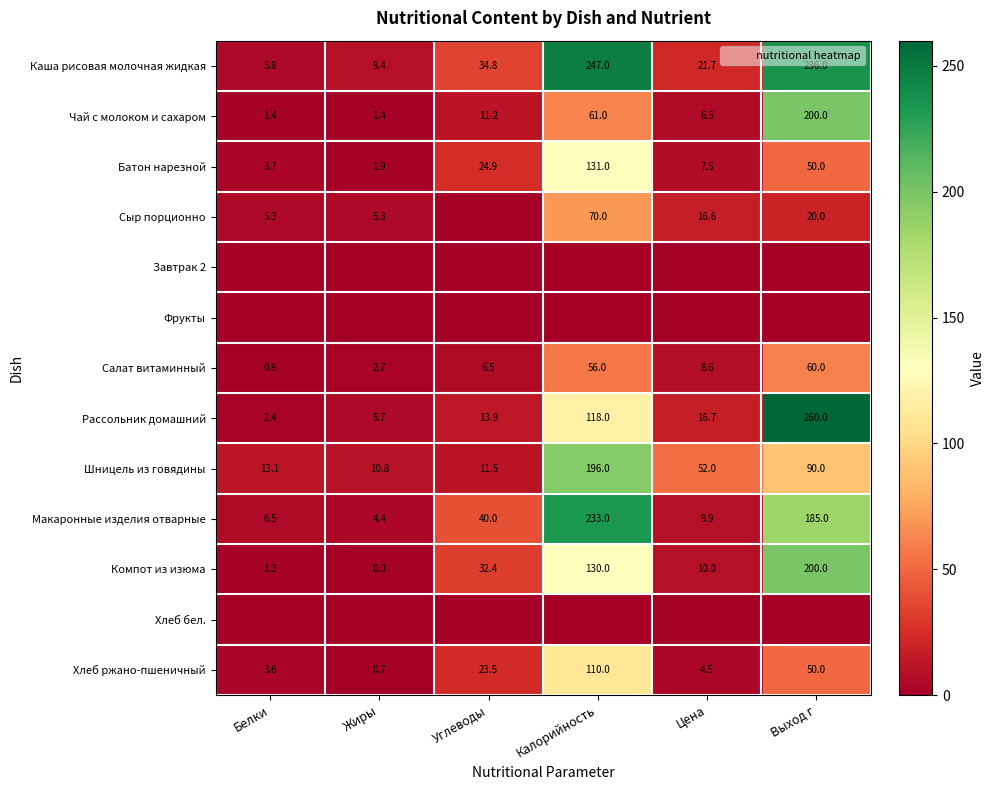

At Цена, list the series in order from largest to smallest.

Шницель из говядины, Каша рисовая молочная жидкая, Рассольник домашний, Сыр порционно, Компот из изюма, Макаронные изделия отварные, Салат витаминный, Батон нарезной, Чай с молоком и сахаром, Хлеб ржано-пшеничный, Завтрак 2, Фрукты, Хлеб бел.